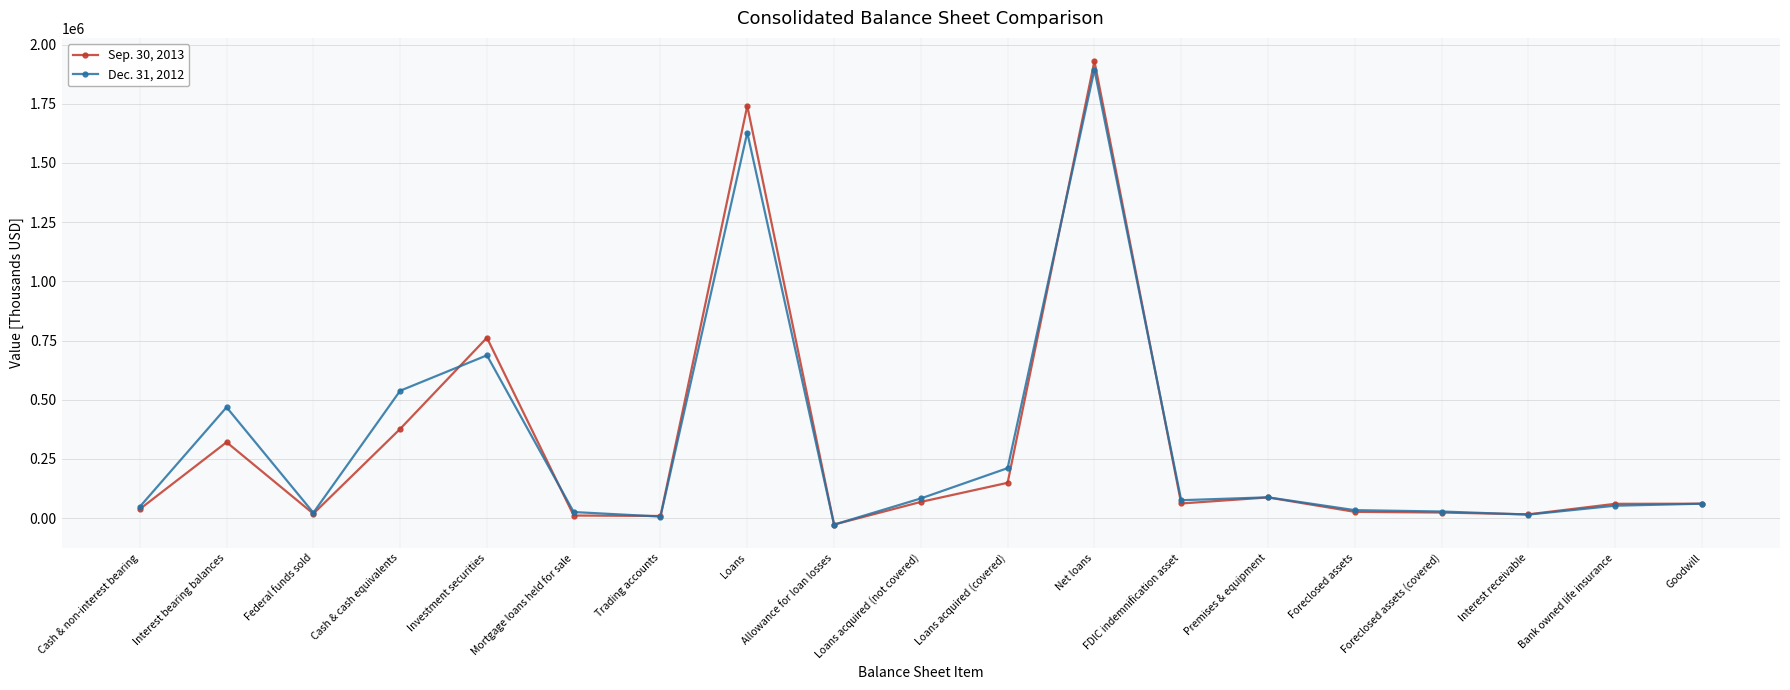

What is the difference between the maximum and second lowest values in the Dec. 31, 2012 series?

1888013